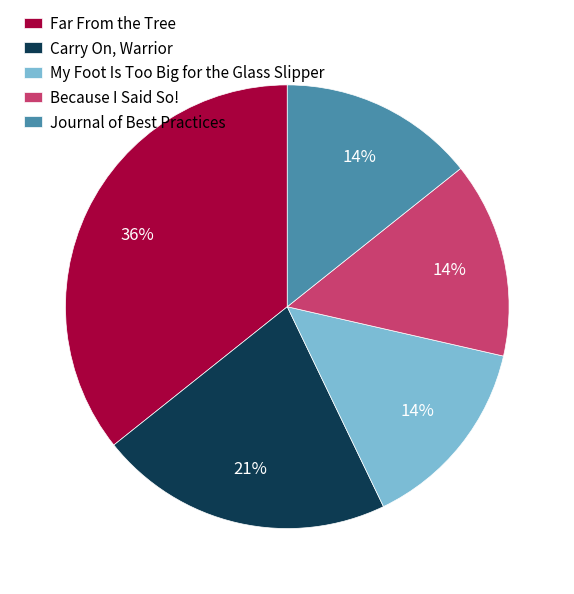

Does Far From the Tree represent more than half of the total?

No